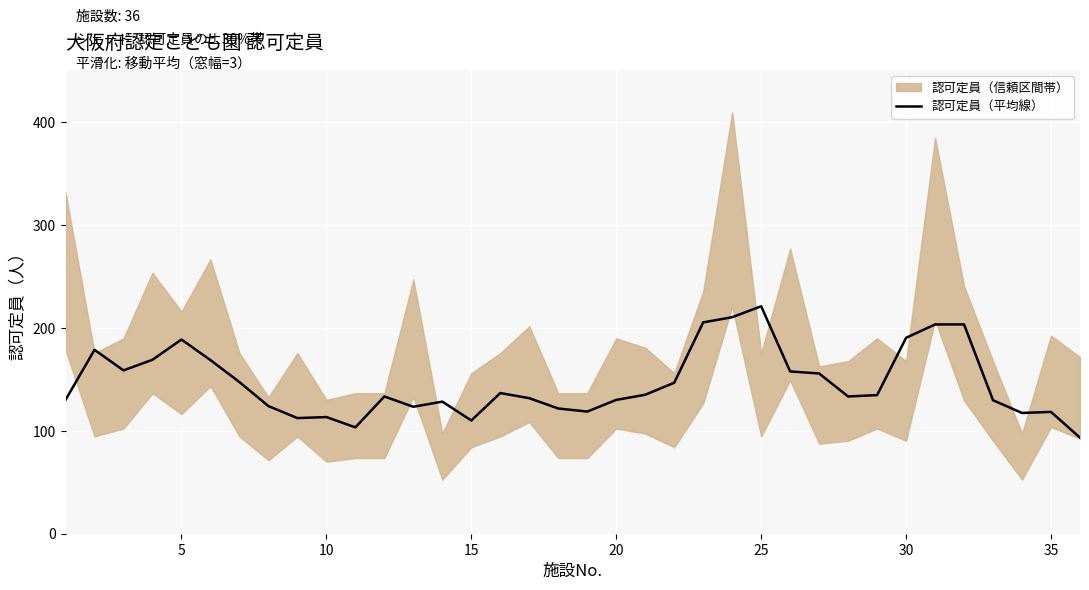

Which category has the highest value in the 認可定員（平均線） series?

25